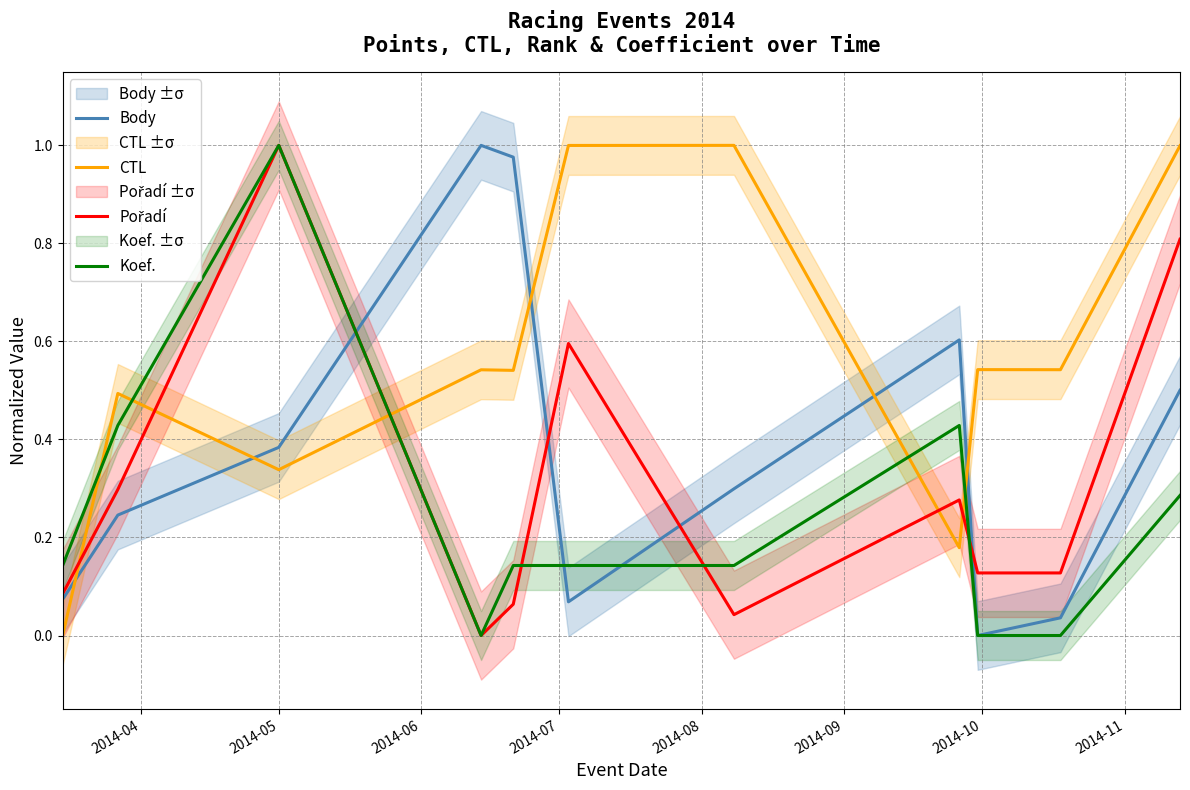

True or false: CTL and Koef. cross at least once.

True